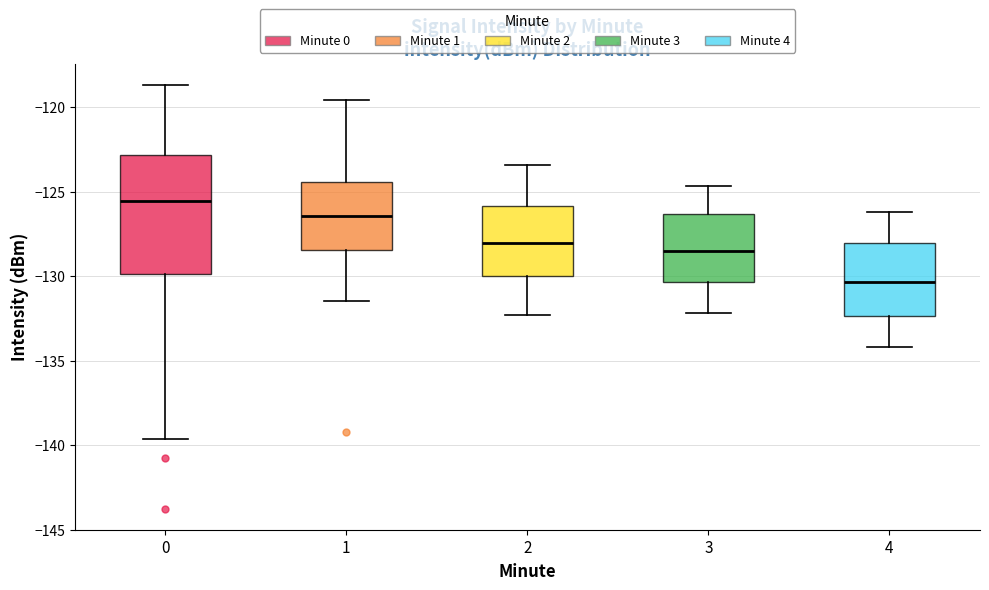

Comparing the boxes themselves (not the whiskers), which one is the tallest?

0